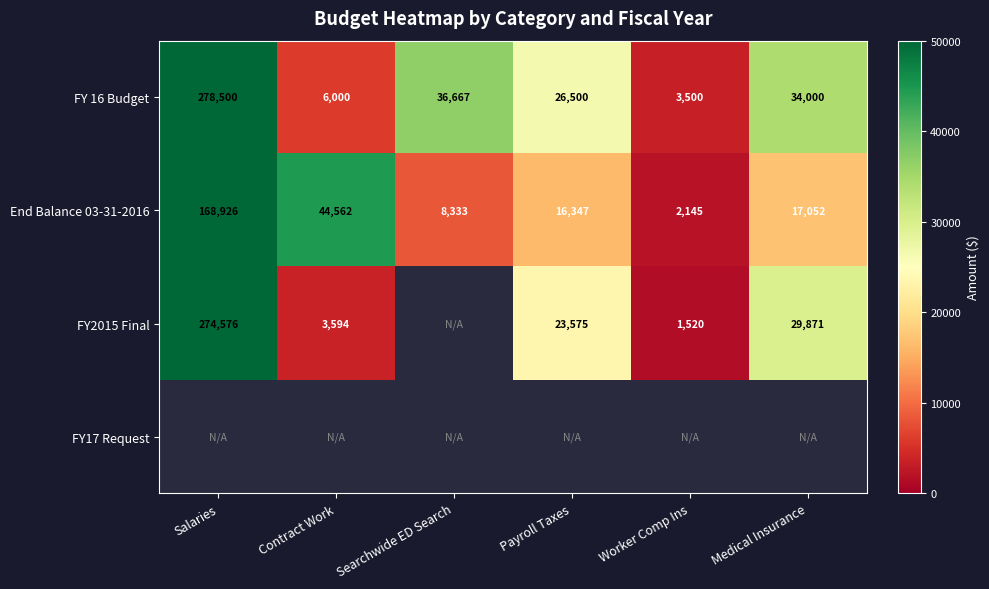

List the labels in order of FY 16 Budget value, largest first.

Salaries, Searchwide ED Search, Medical Insurance, Payroll Taxes, Contract Work, Worker Comp Ins